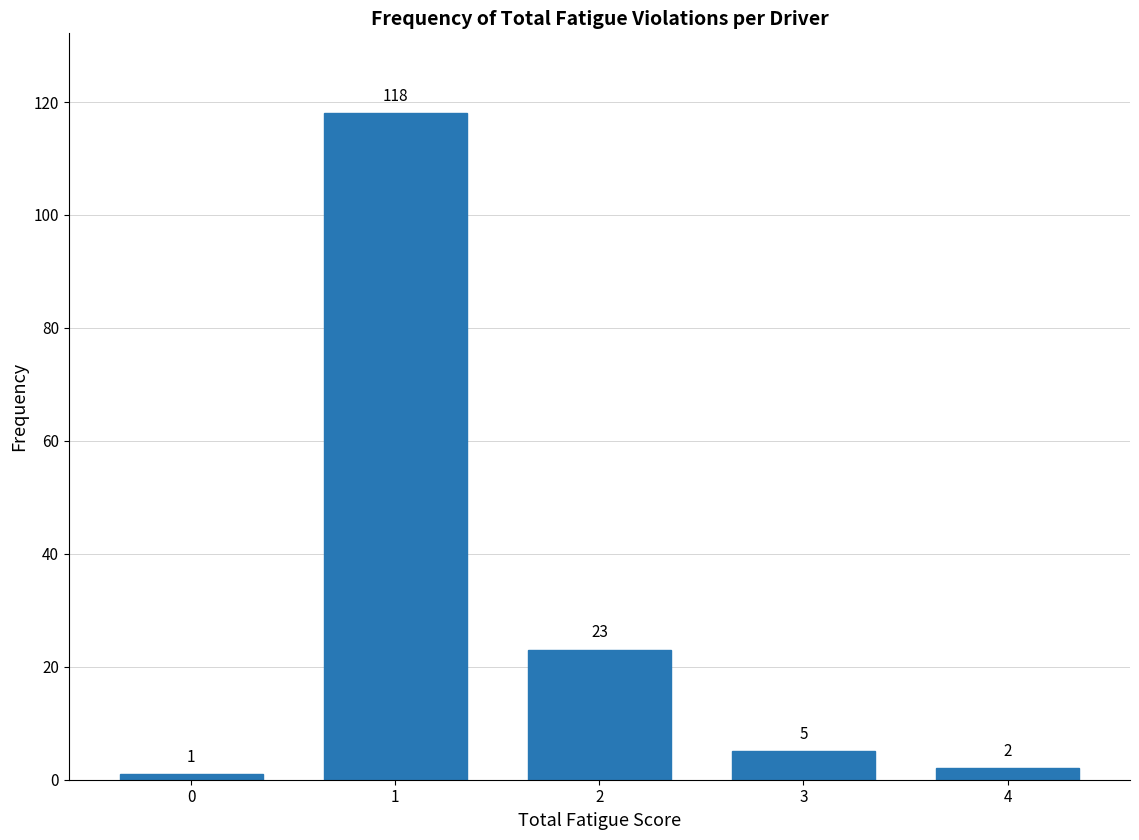

Reading left to right, transcribe all the data shown in this chart.

0=1	1=118	2=23	3=5	4=2